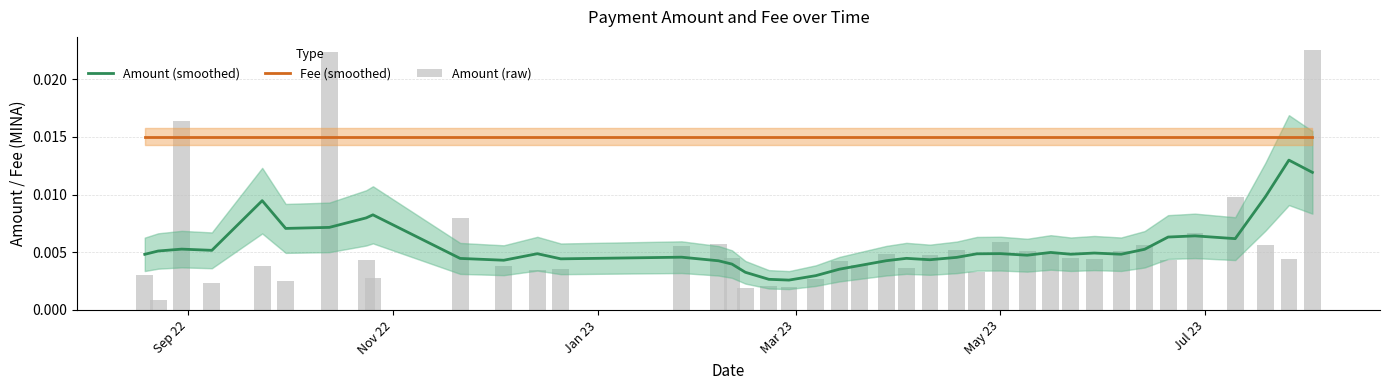

How many distinct data groups are displayed?

3